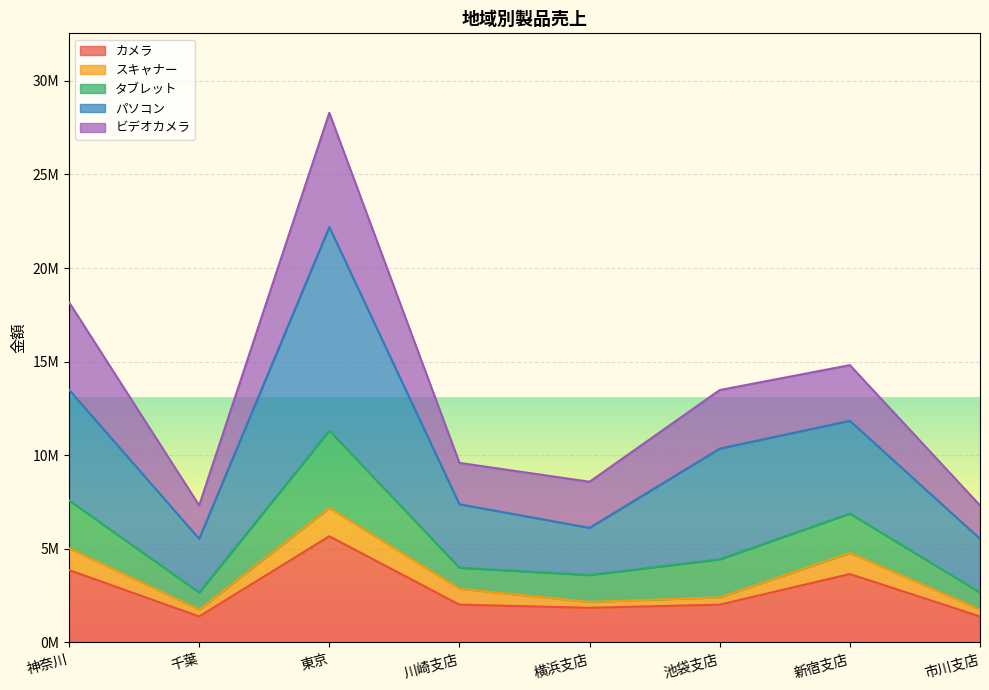

At which category is the sum across all series the highest?

東京